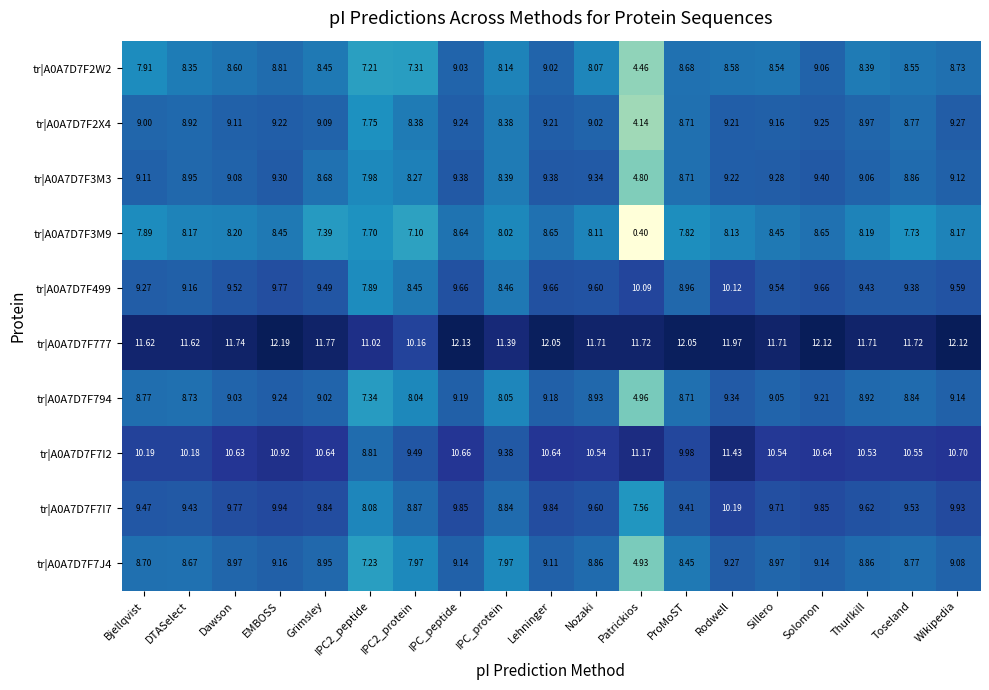

At which label is tr|A0A7D7F499 closest to 9?

ProMoST